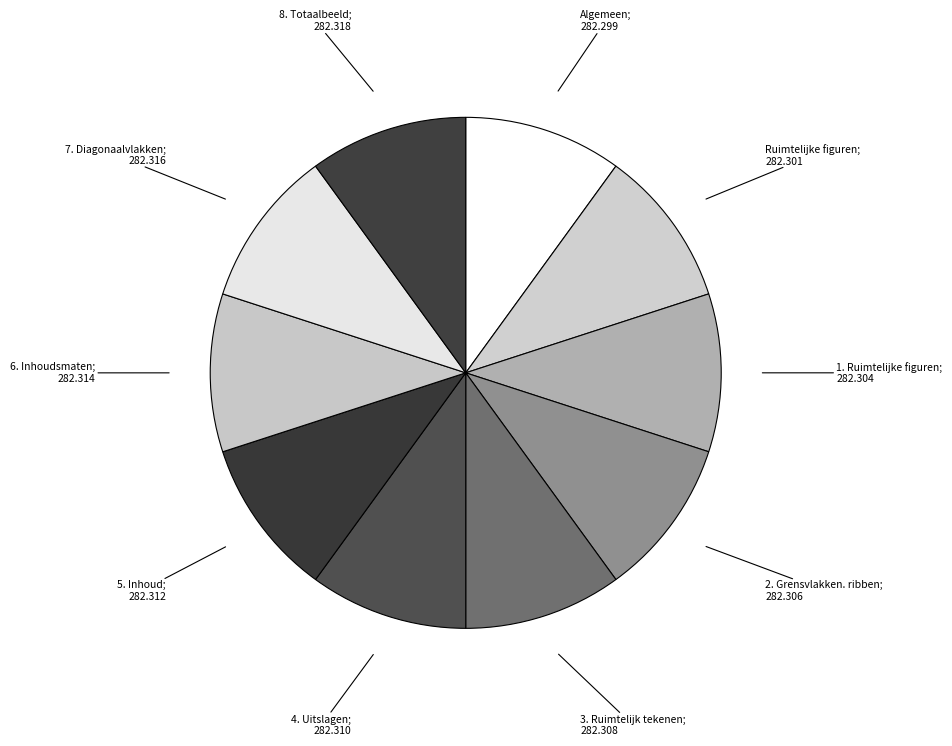

How many segments does this pie chart have?

10